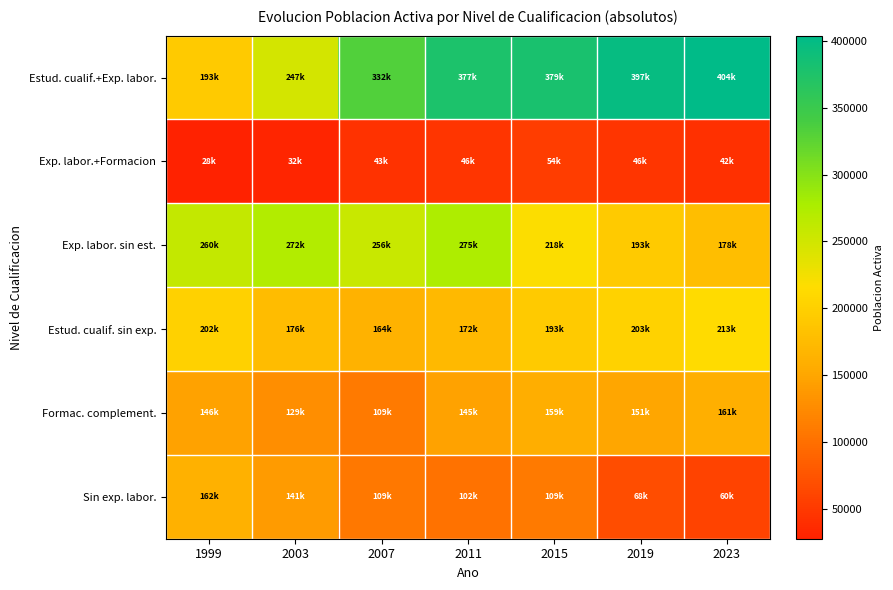

At which category does the chart reach its minimum across all series?

1999